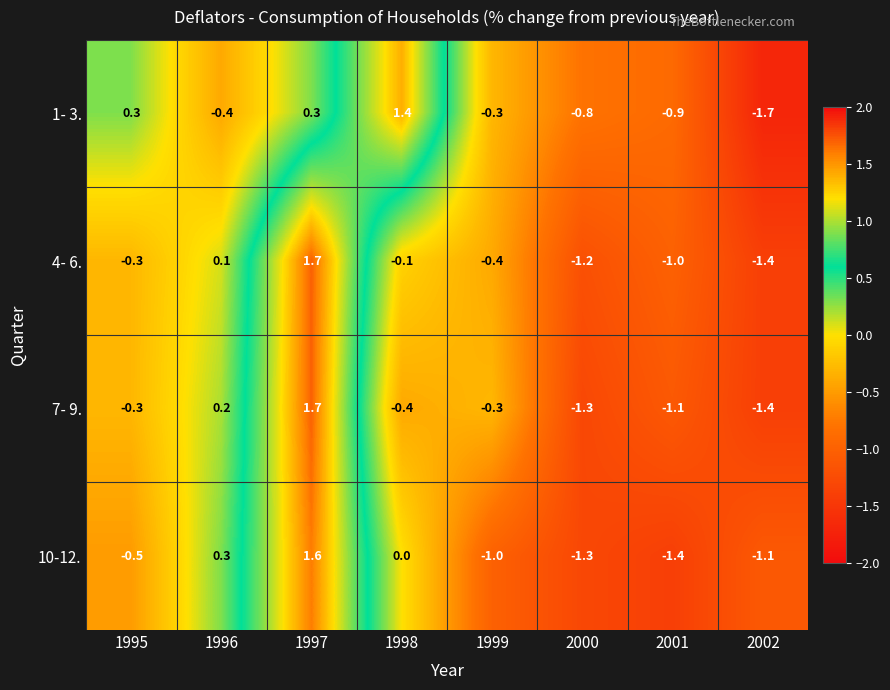

True or false: 1- 3. has a value of -0.9 at 2001.

True